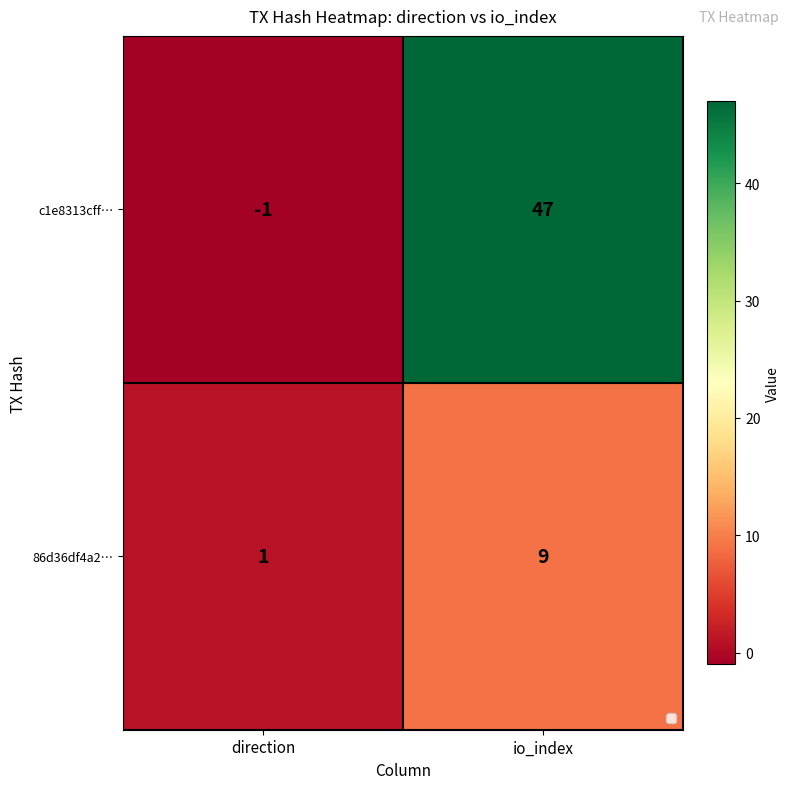

At which category is the sum across all series the highest?

io_index